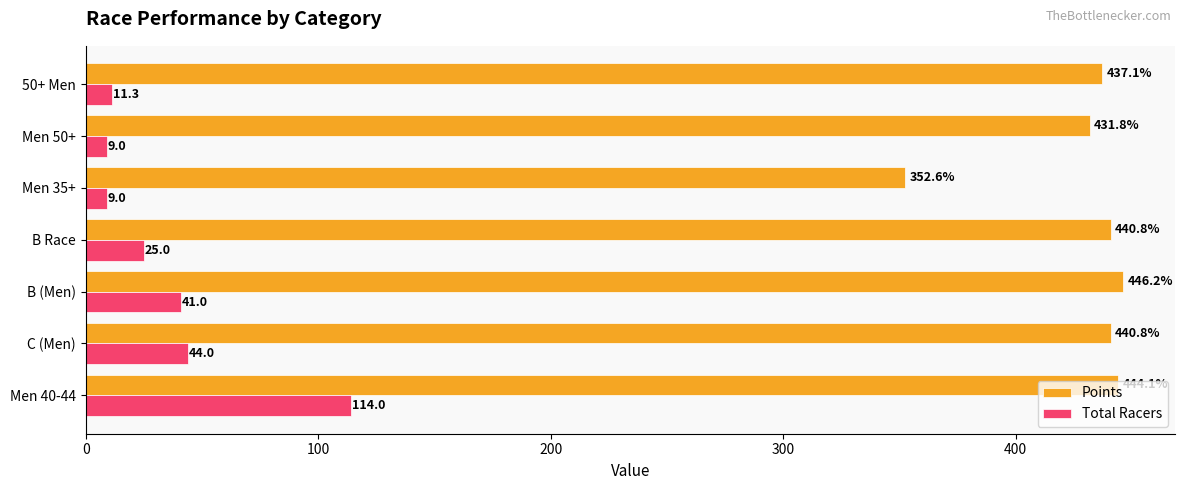

Which series has the largest range (max minus min)?

Total Racers